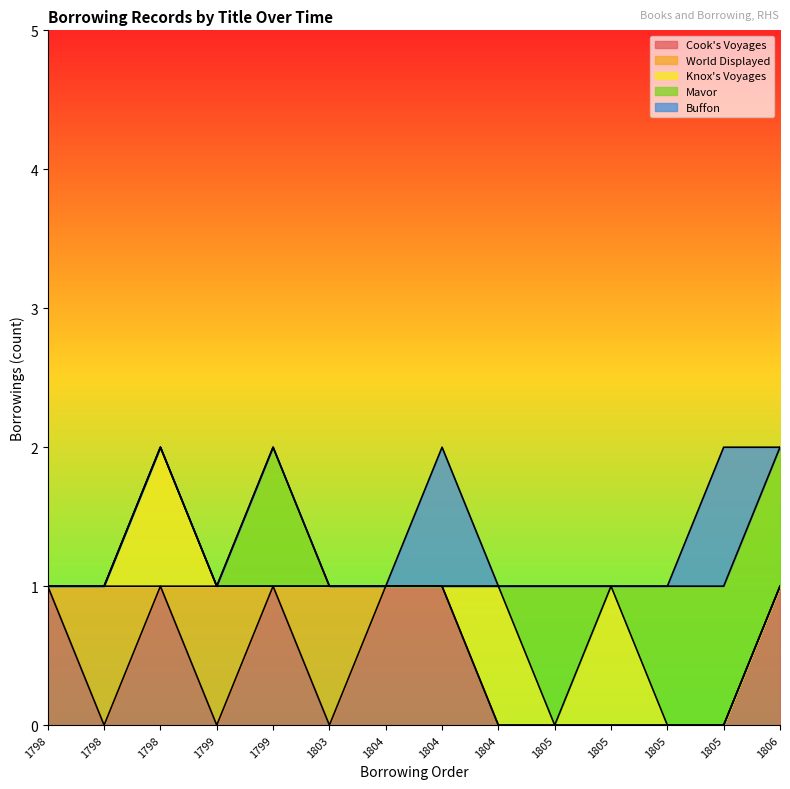

What is the sum of the Mavor values at 1806 and 1805?

1